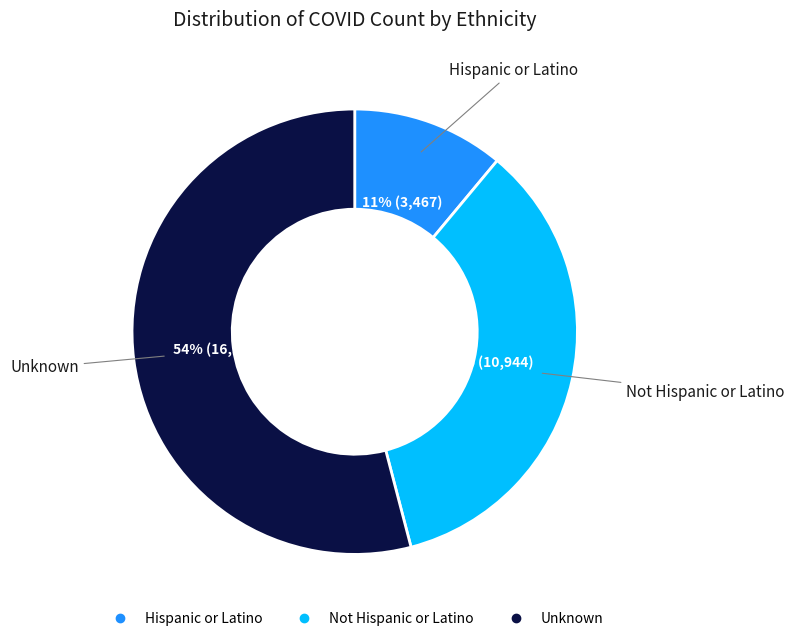

To the nearest percent, what portion does Unknown represent?

54%